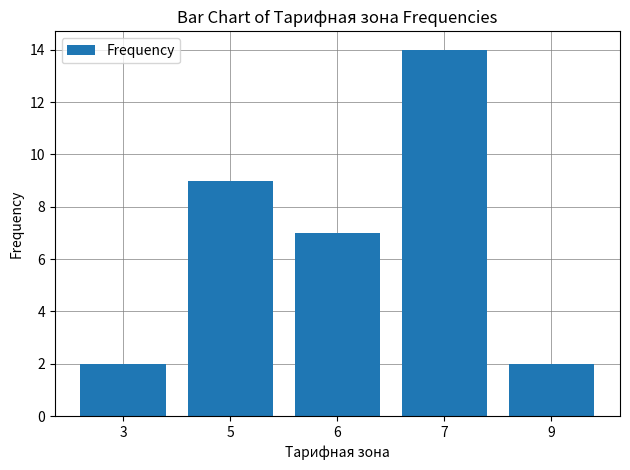

What is the sum of all values?

34